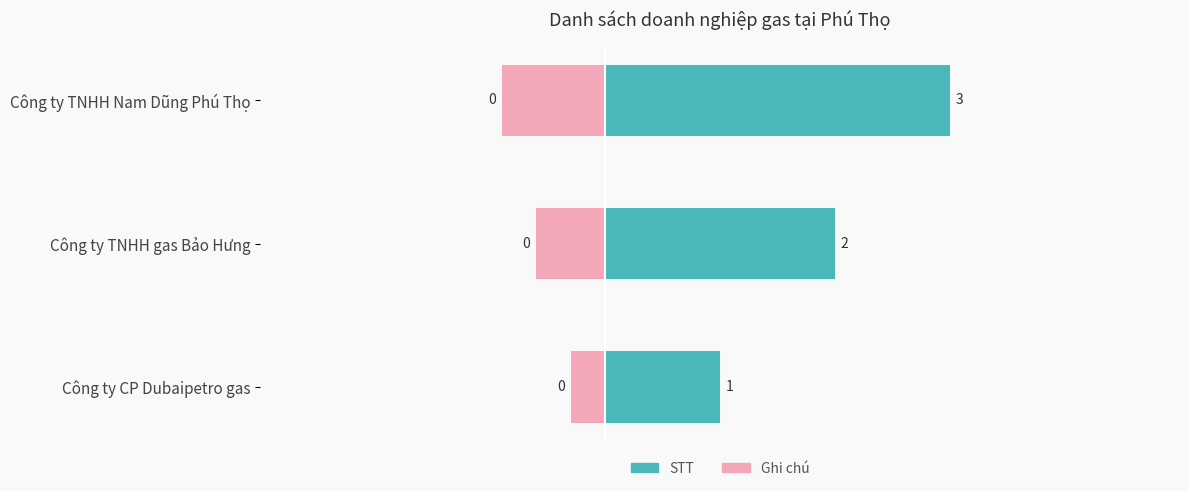

Does the chart contain stacked bars?

No